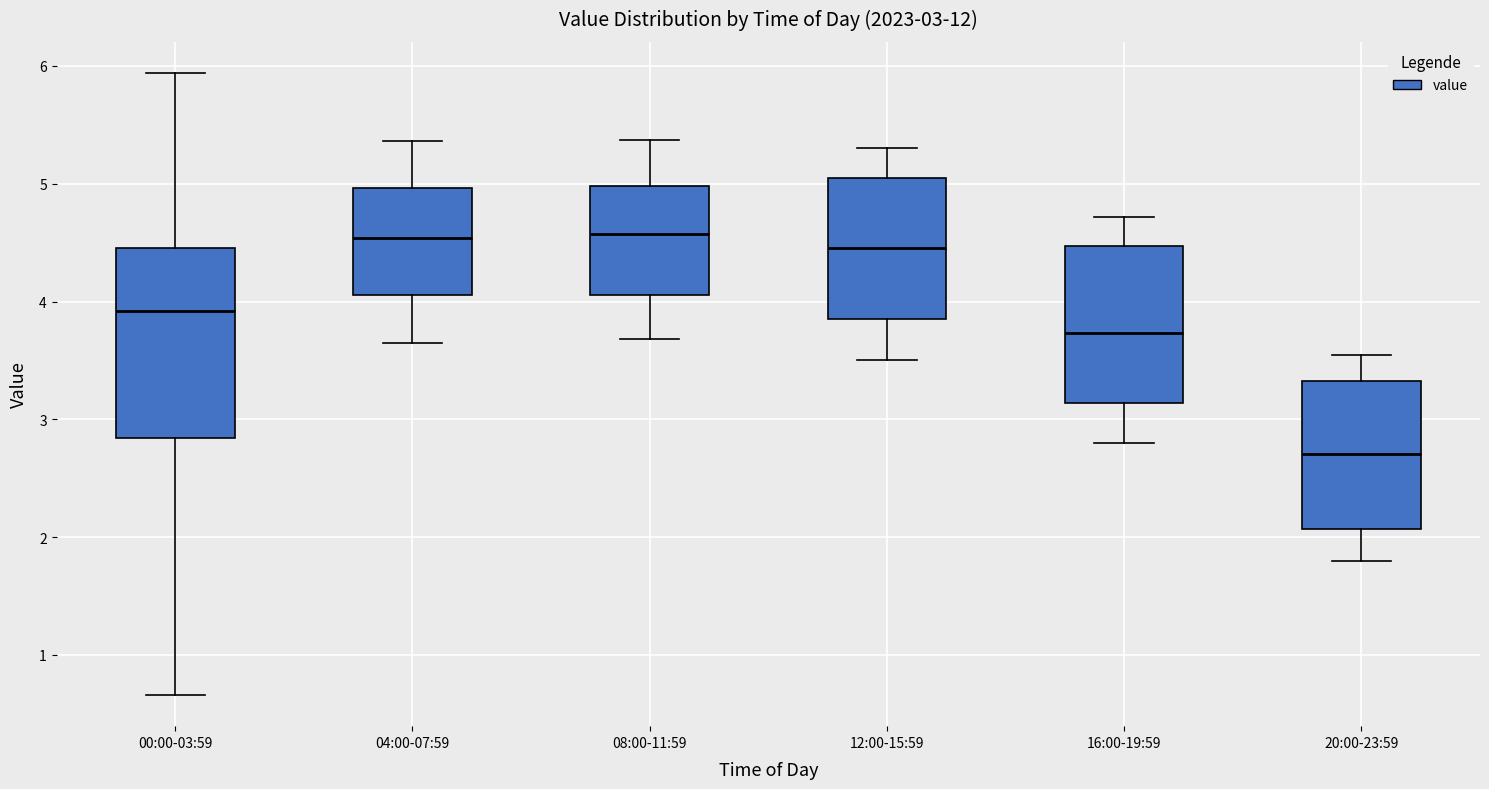

Which box is the tallest, from its lower edge to its upper edge?

00:00-03:59